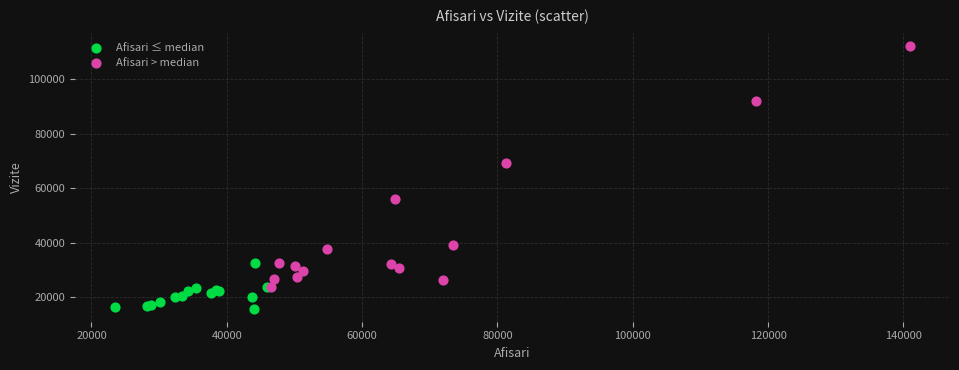

What are all the series names shown in the legend?

Afisari ≤ median, Afisari > median